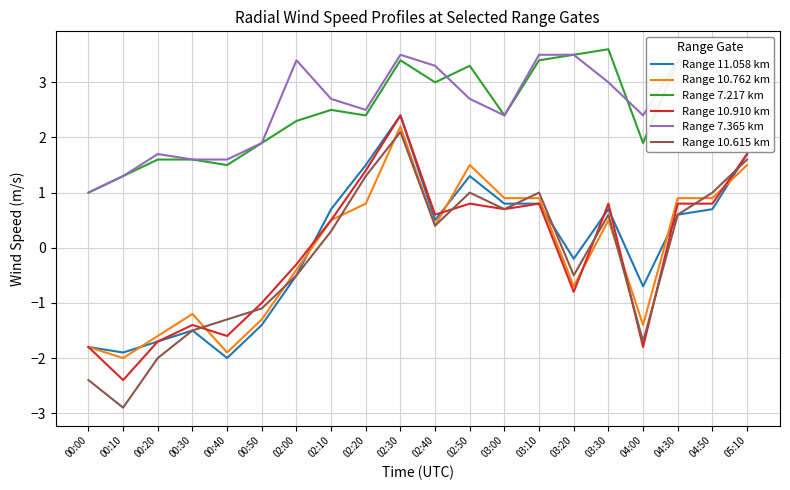

What is the average value of the Range 10.762 km series?

-0.1